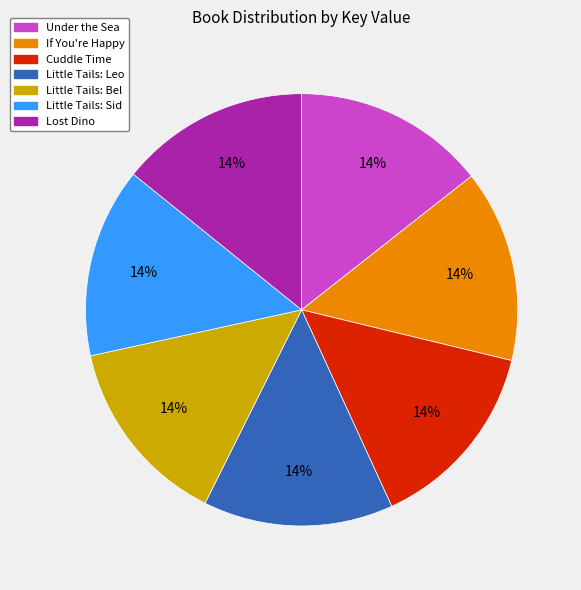

What is the ratio of the value at Cuddle Time to the value at If You're Happy?

1.0